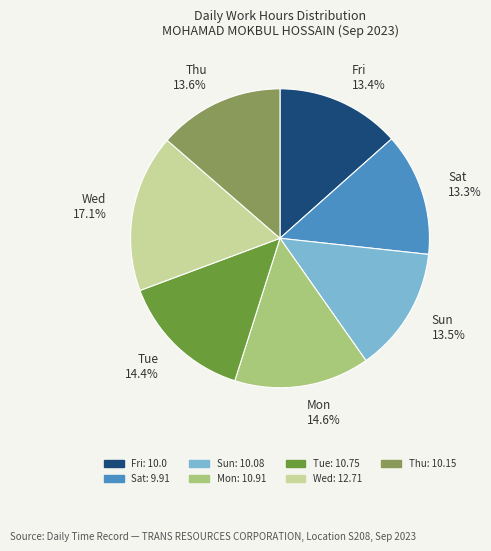

Is it true that Tue is 2% of the pie?

False